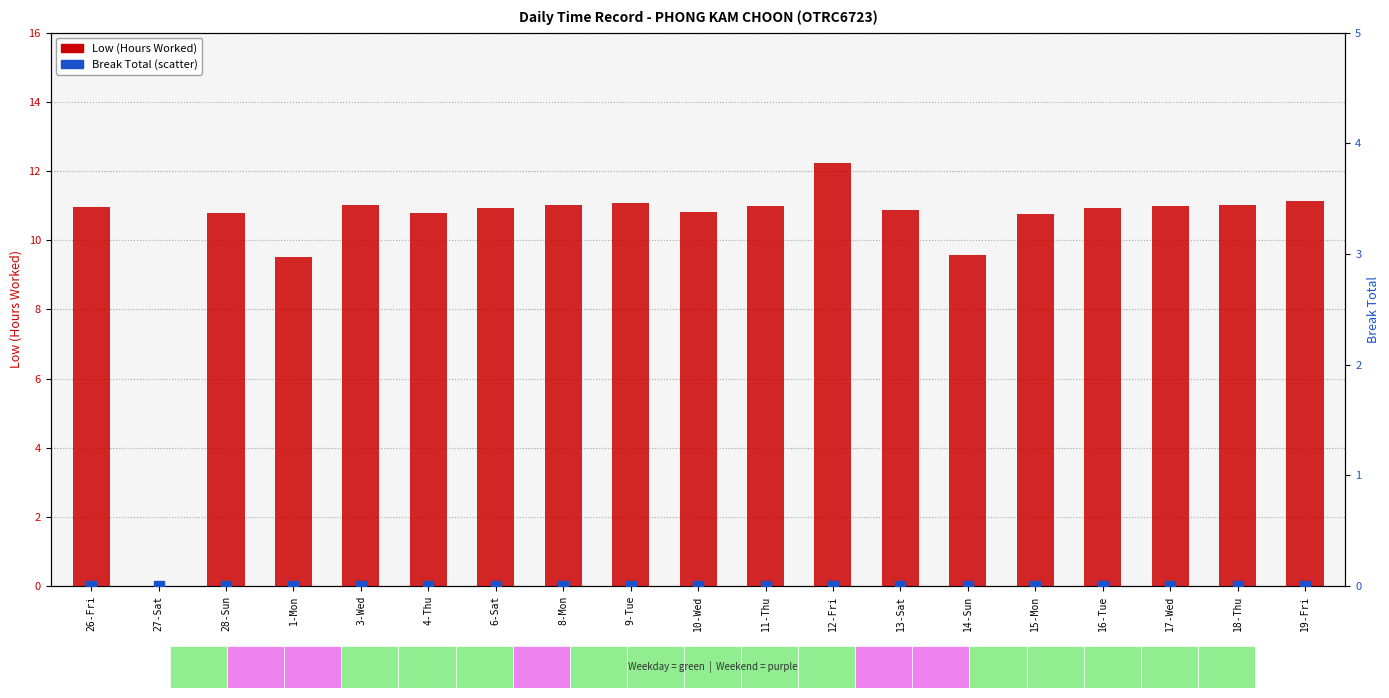

Is the value of Low (Hours Worked) at 14-Sun greater than the value of Break Total at 15-Mon?

Yes